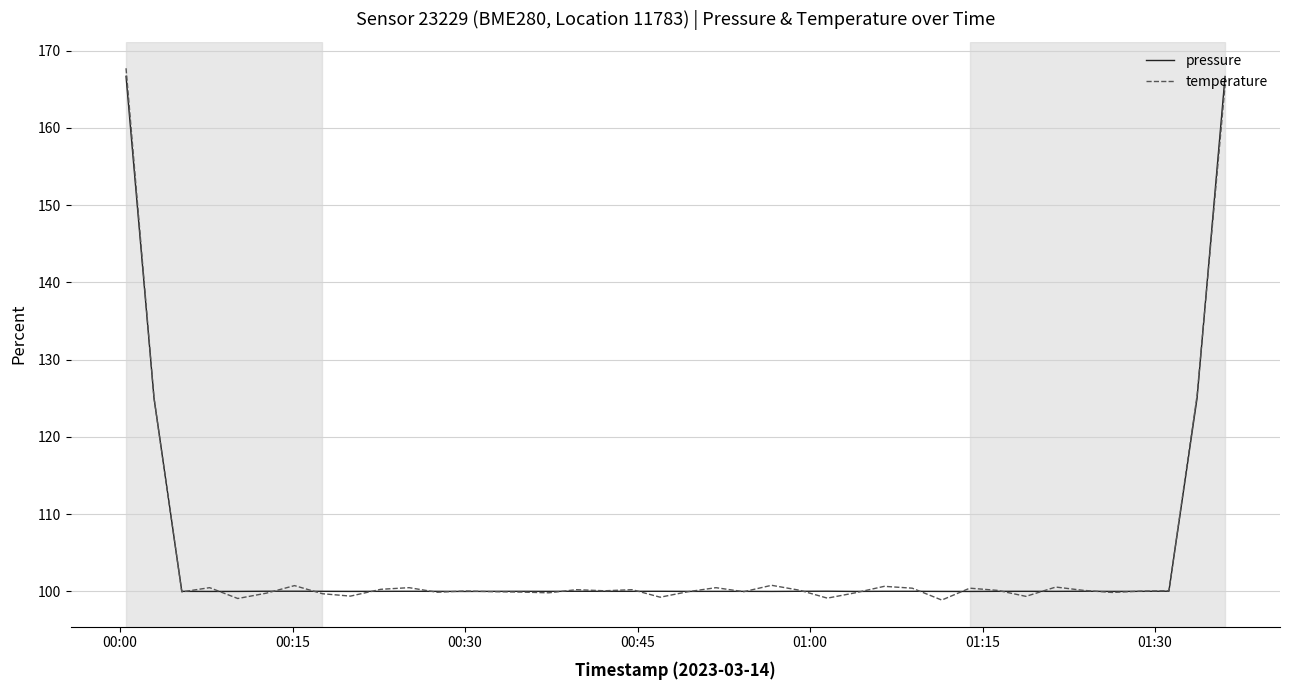

What is the smallest value displayed?

98.9